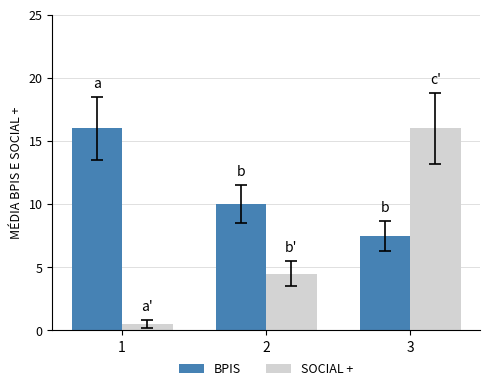

The BPIS series shows 5.1 at 3. True or false?

False